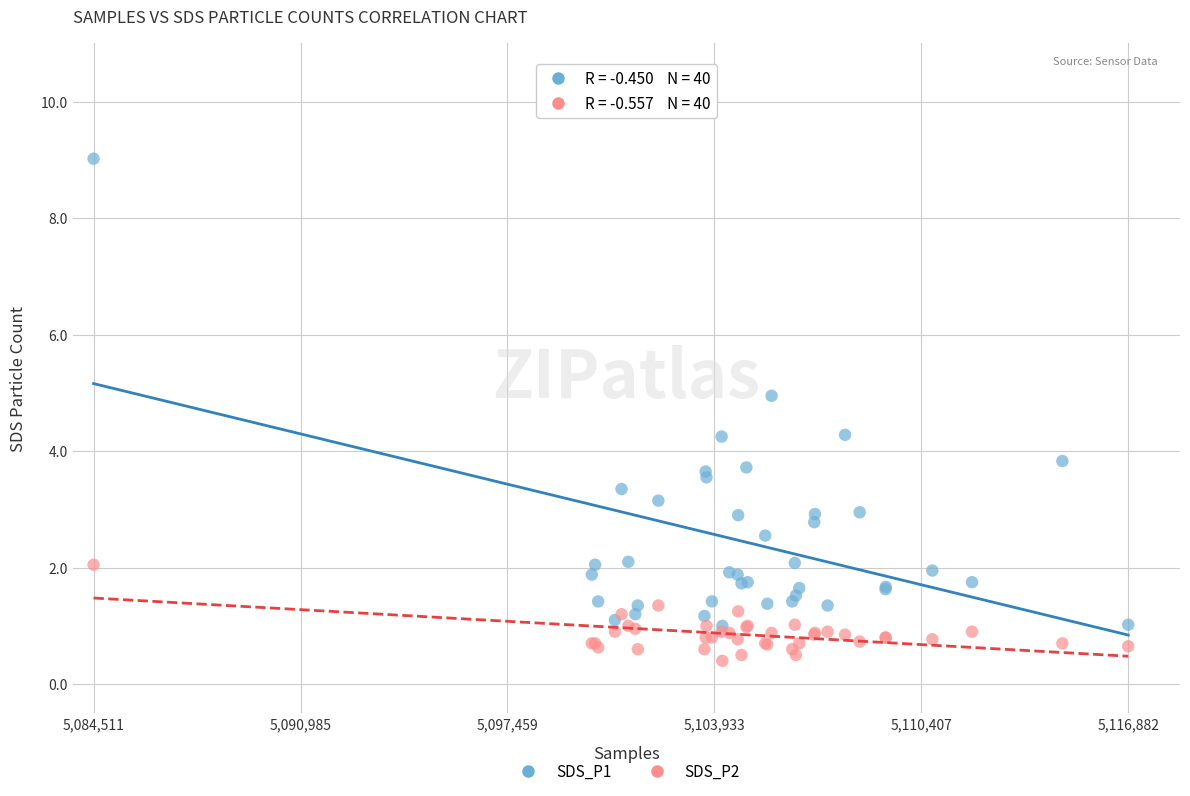

What are all the series names shown in the legend?

SDS_P1, SDS_P2